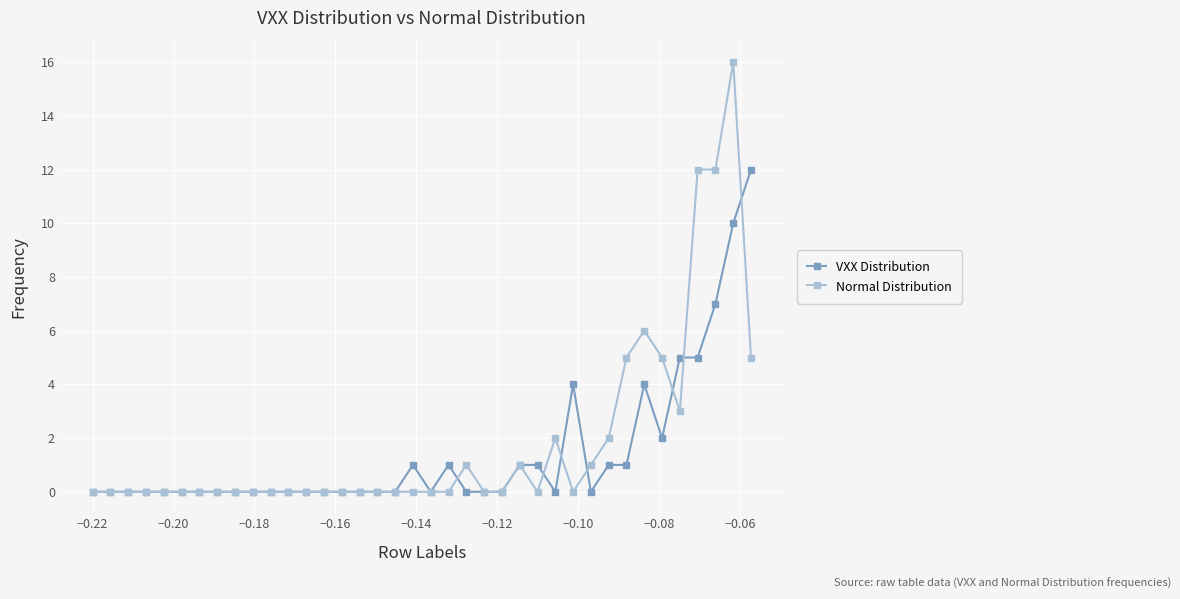

What are all the series names shown in the legend?

VXX Distribution, Normal Distribution